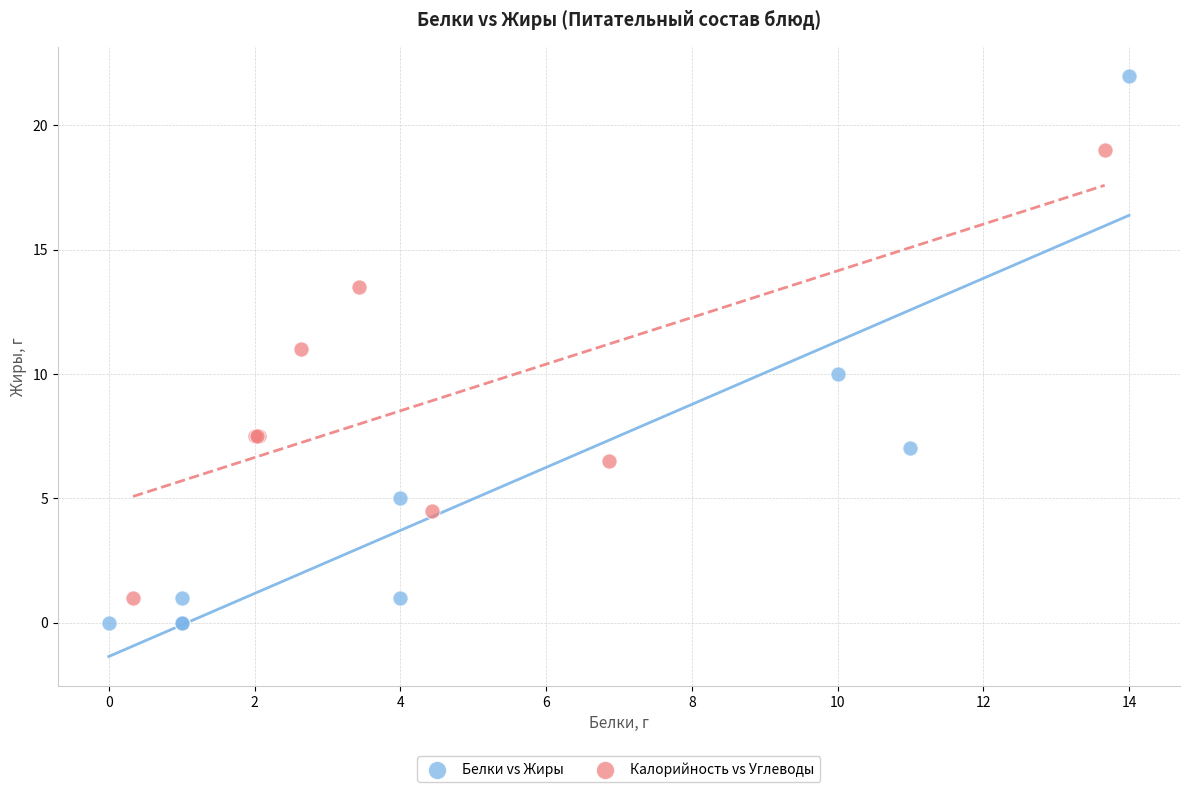

Which series has the widest spread of Y values?

Белки vs Жиры